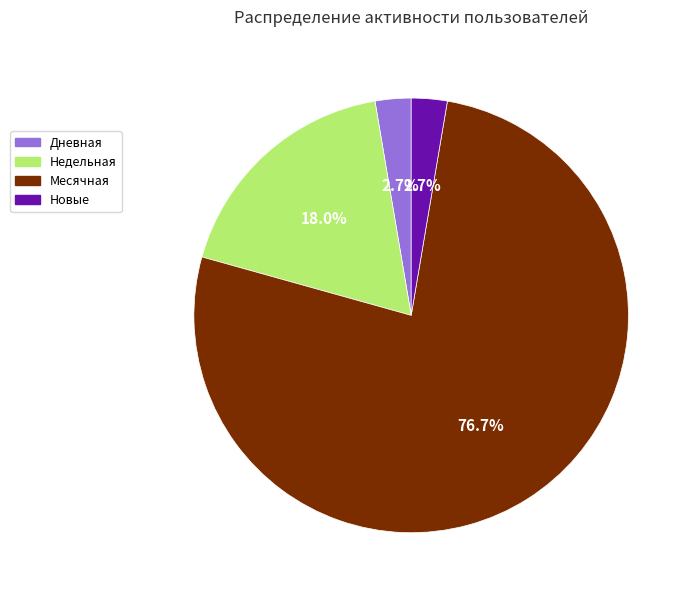

Is there a majority slice in this chart?

Yes